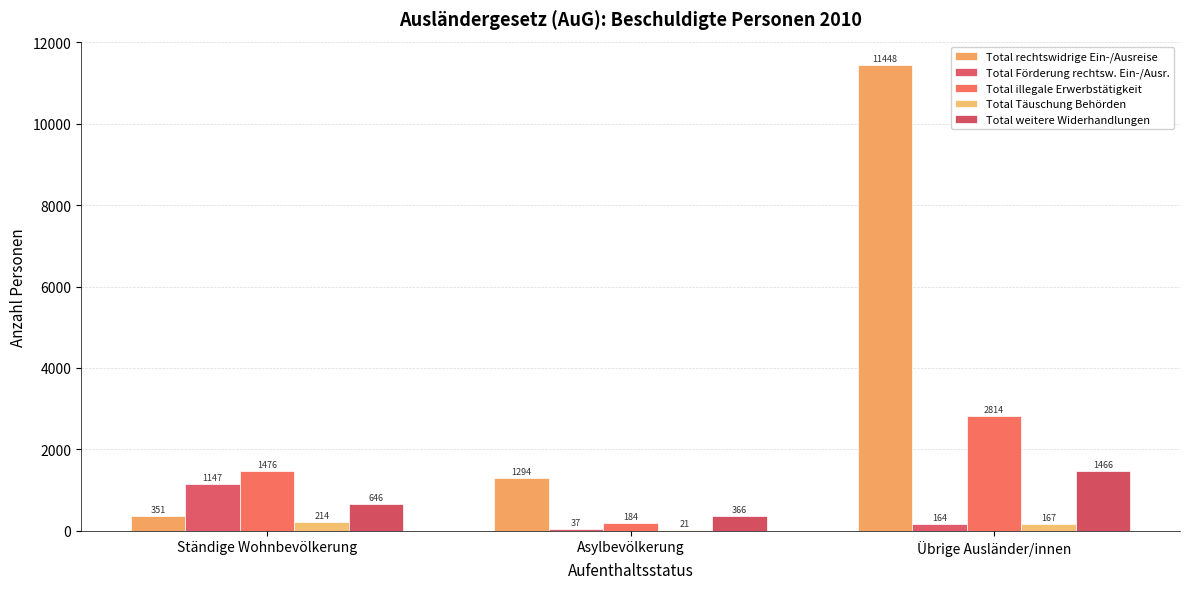

What position from the left is Ständige Wohnbevölkerung?

1